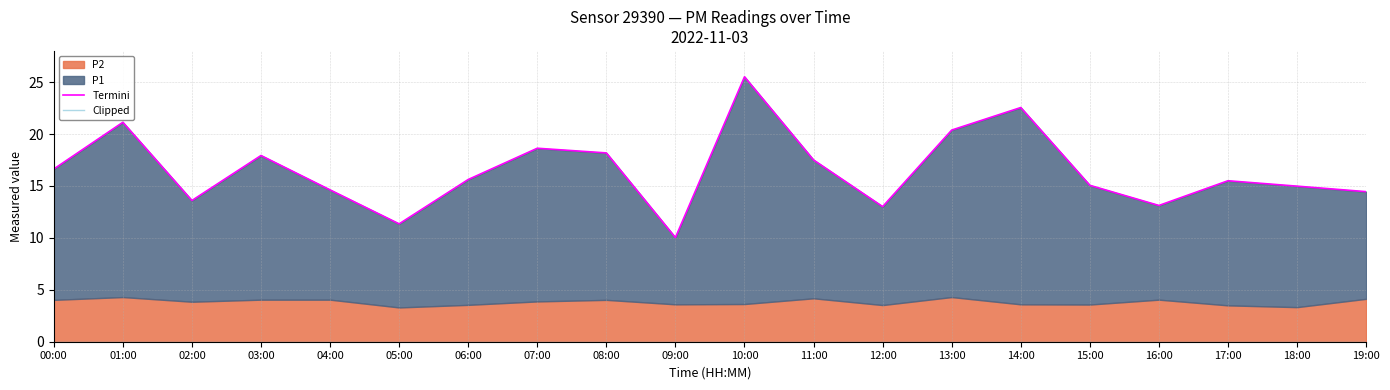

True or false: Termini has more than 0 interior local peaks.

True